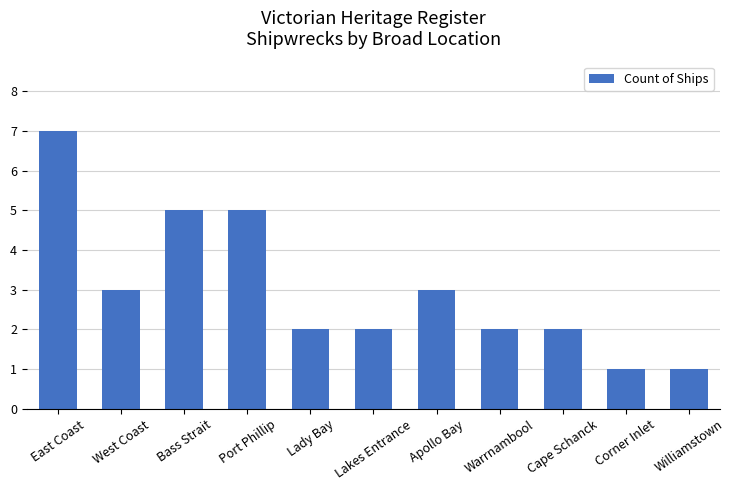

How many bars are there in total?

11